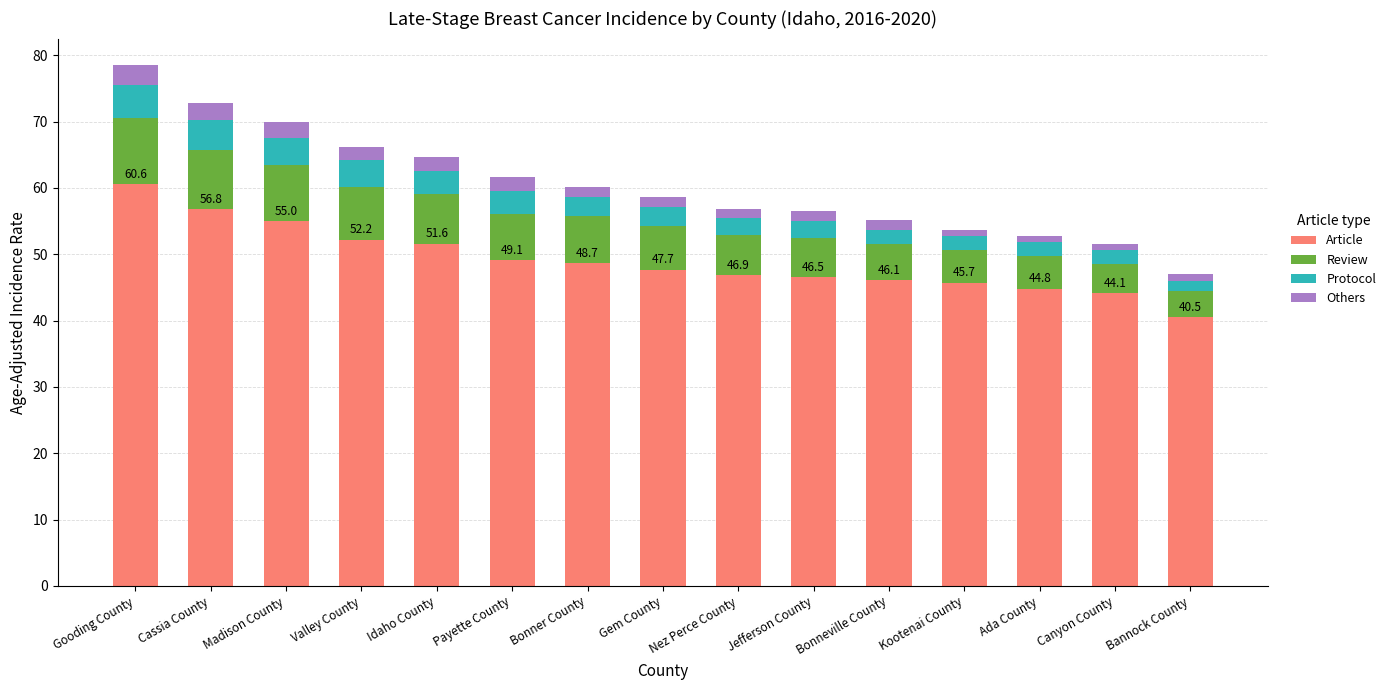

At which label does Article reach its peak?

Gooding County